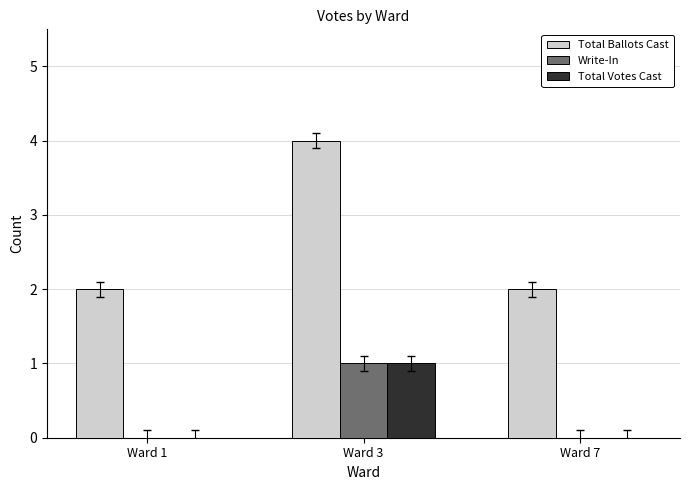

How many categories are shown in the chart?

3